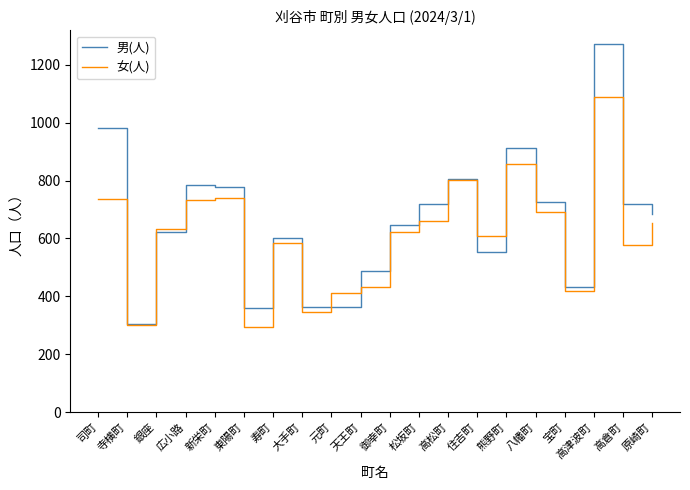

Which series ends up on top after the final intersection of 男(人) and 女(人)?

男(人)